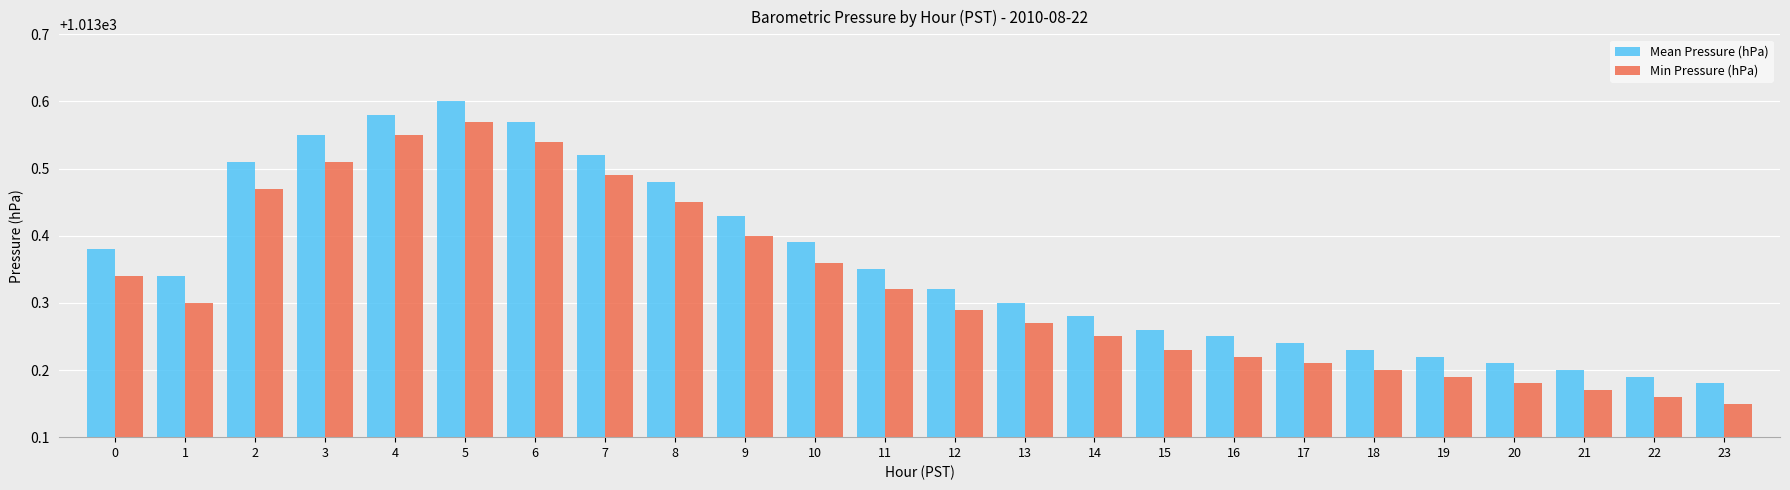

List the series in order of their overall mean, highest first.

Mean Pressure (hPa), Min Pressure (hPa)